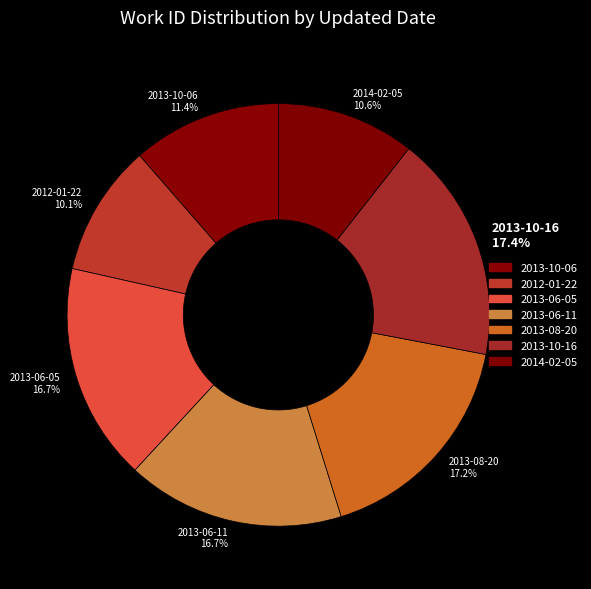

Count the number of slices in the pie.

7